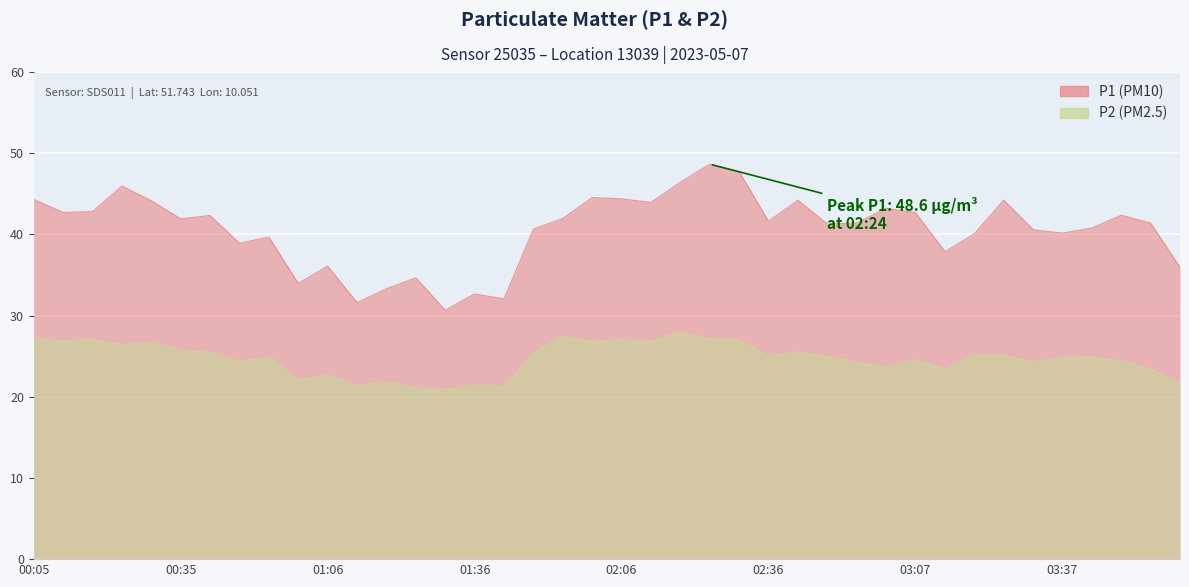

At how many categories does at least one series exceed 29?

40